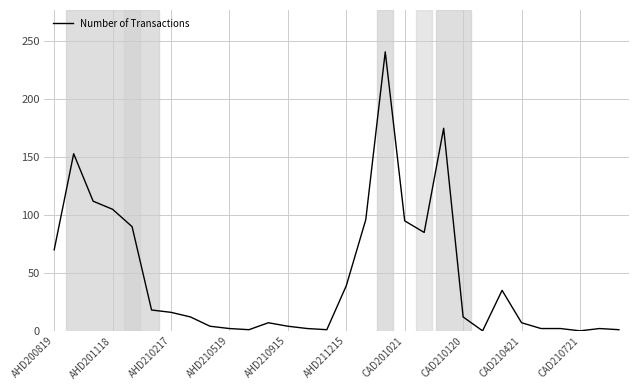

Does the chart have visible grid lines?

Yes